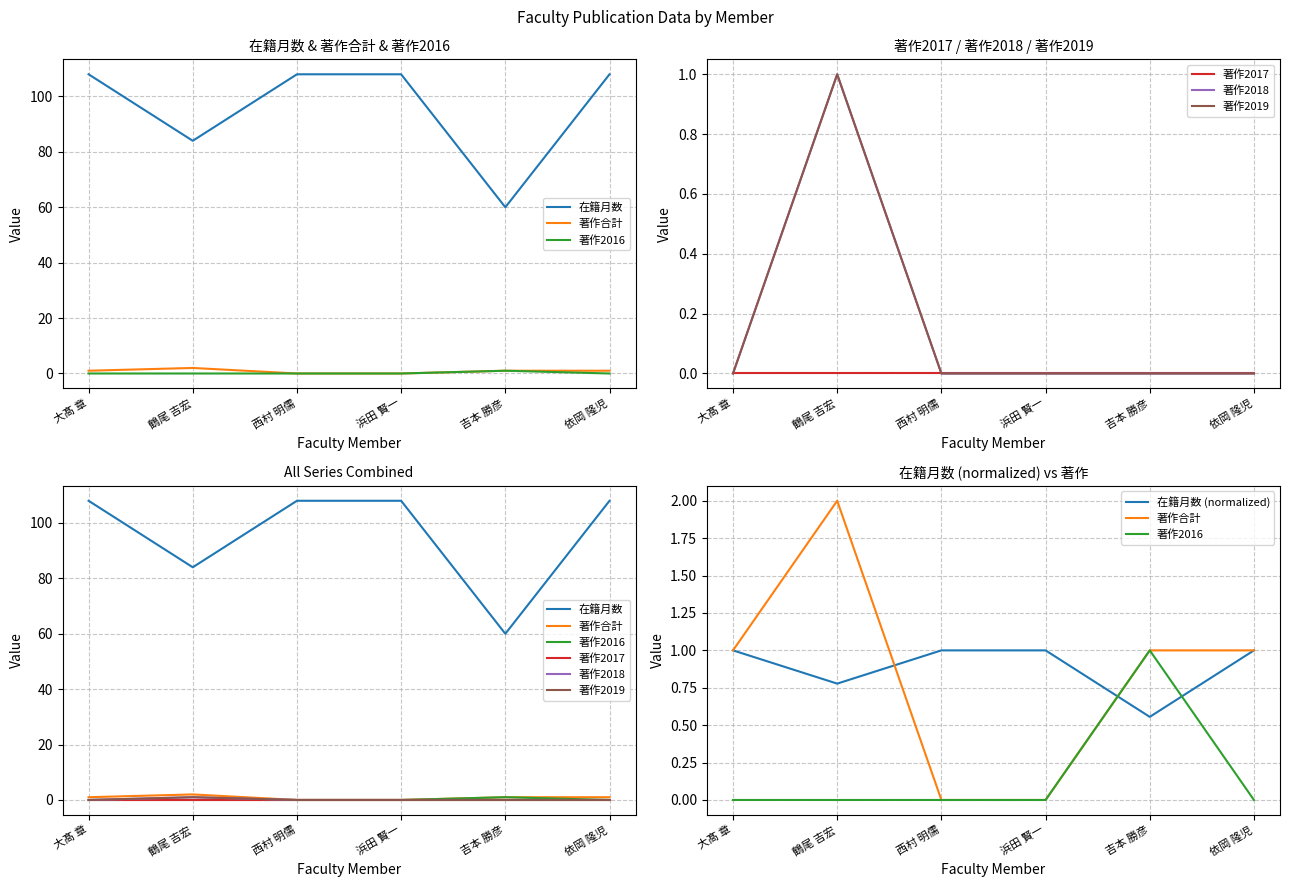

Which series has the largest range (max minus min)?

在籍月数